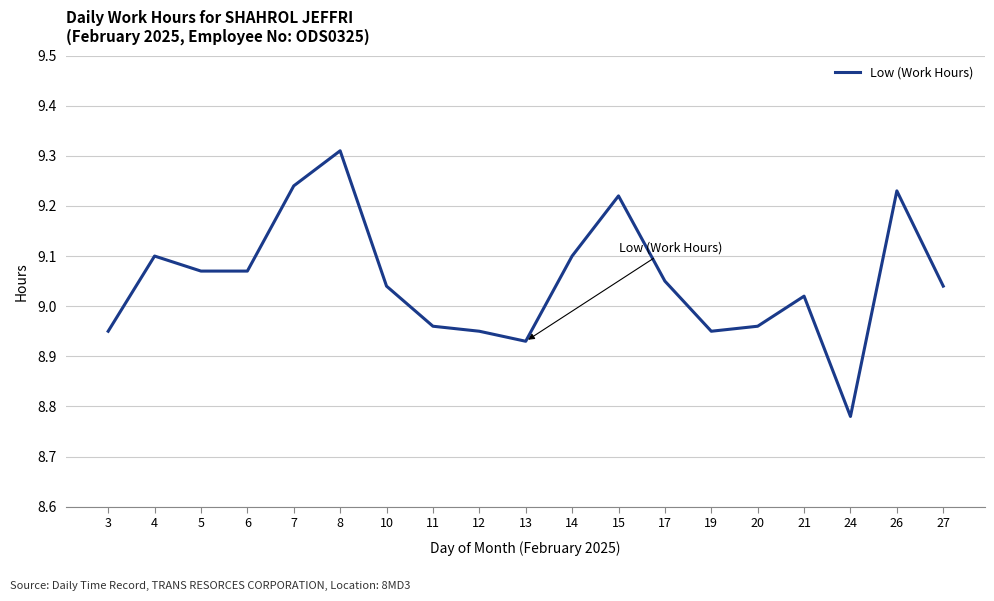

At which category does the chart reach its minimum across all series?

24